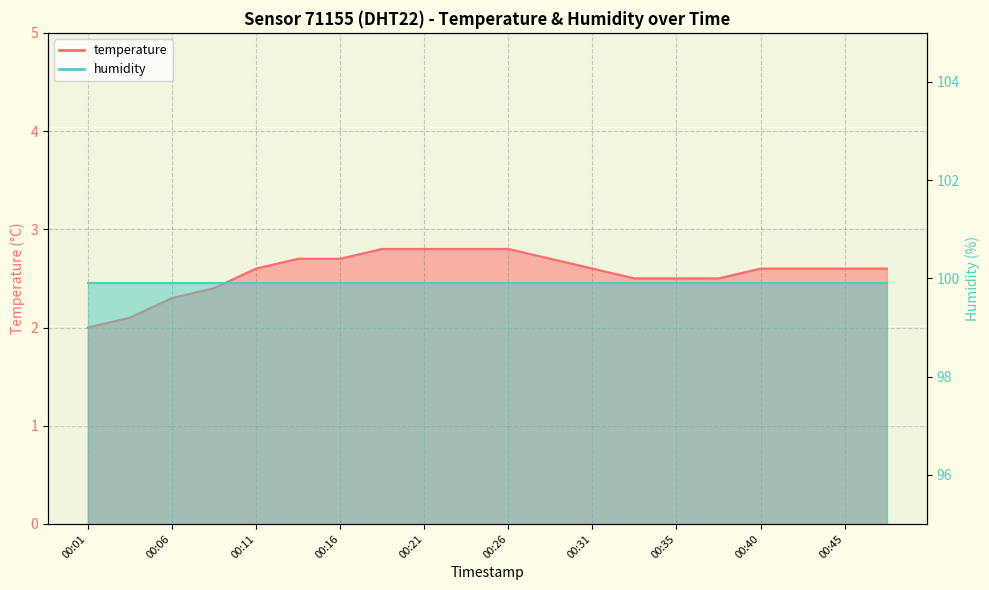

Which has a higher value, 00:11 or 00:23?

00:23